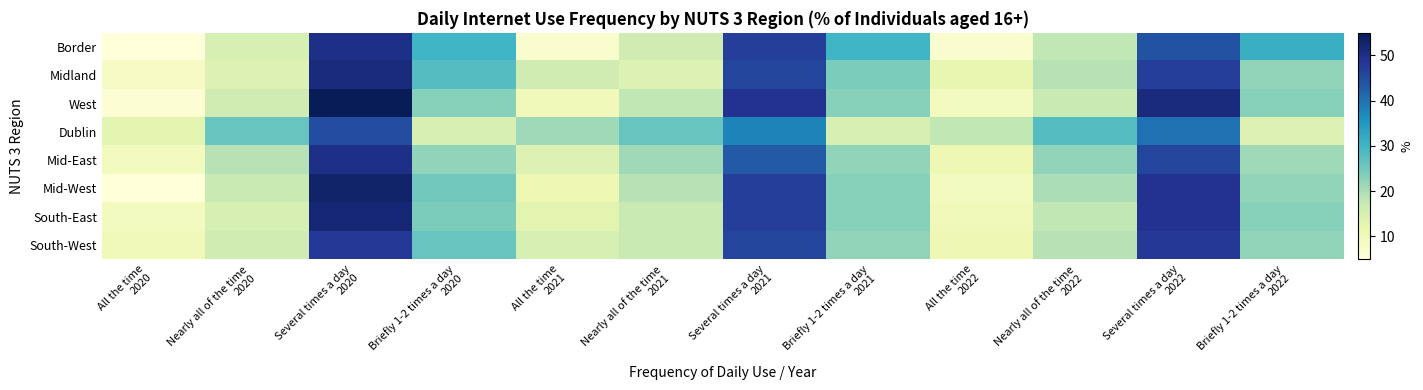

Rank the series at Briefly 1-2 times a day 2021 from highest to lowest value.

Border, Midland, West, Mid-West, South-East, Mid-East, South-West, Dublin